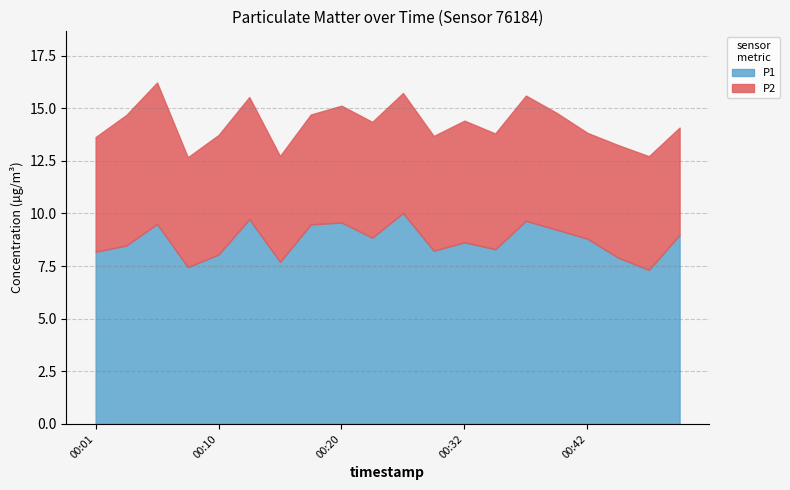

Rank the series at 00:30 from highest to lowest value.

P1, P2